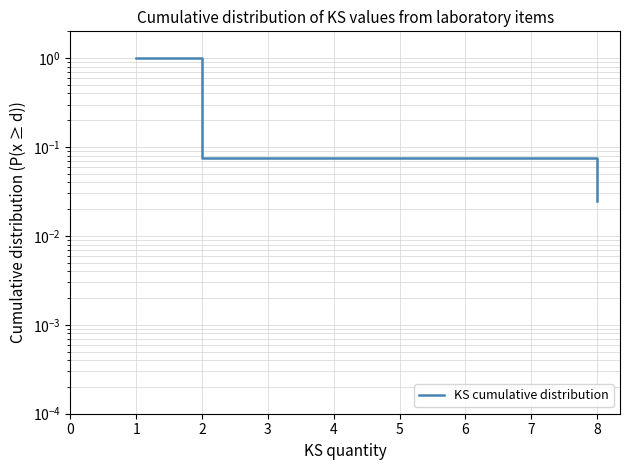

Reading right to left, transcribe all the data shown in this chart.

0.0	0.1	1.0